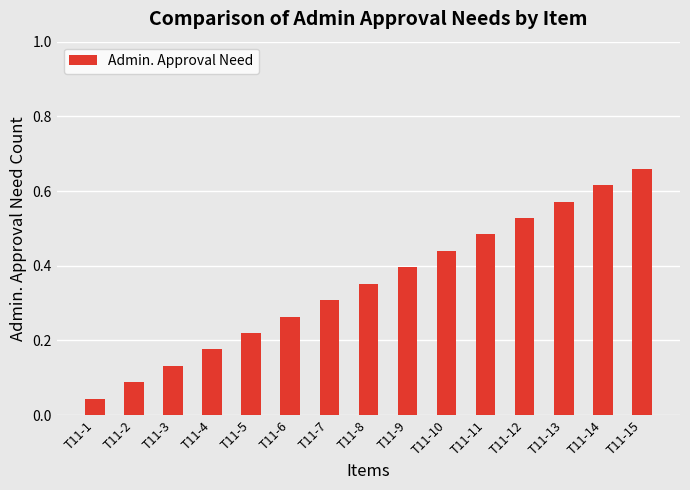

The chart shows a value of 0.1 at T11-4. True or false?

False